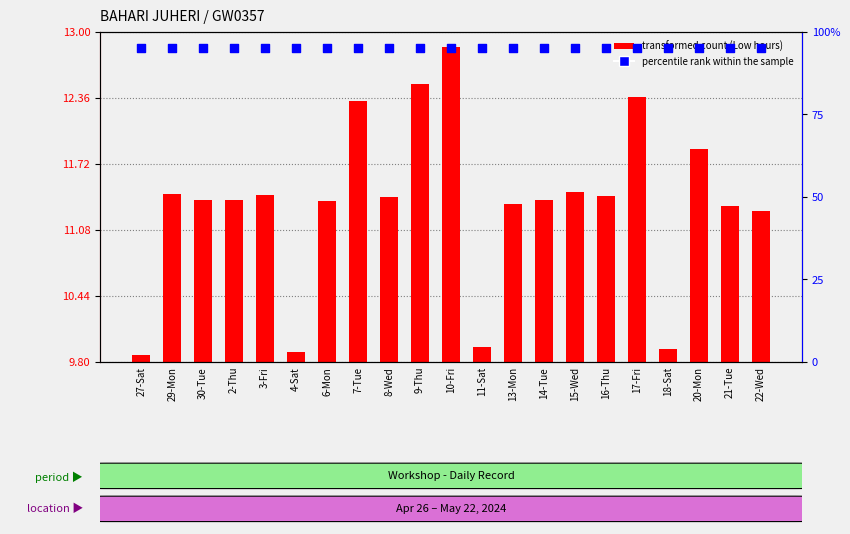

Which series has the largest total across all categories?

percentile rank within the sample